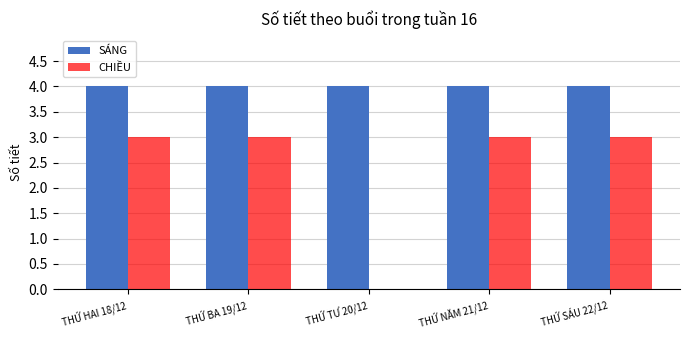

What is the sum of all CHIỀU values?

12